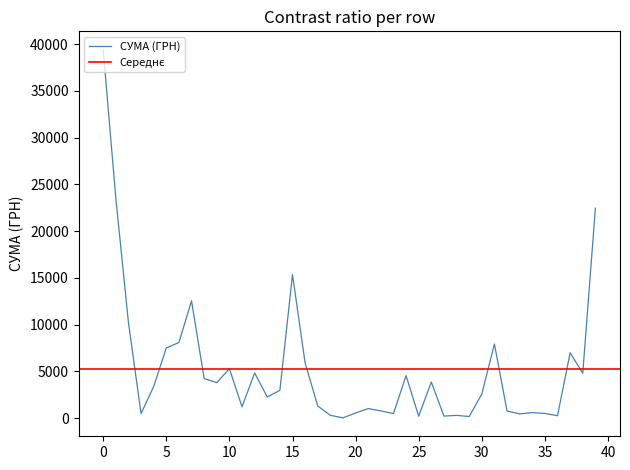

What is the difference between the second highest and minimum values?

23487.1